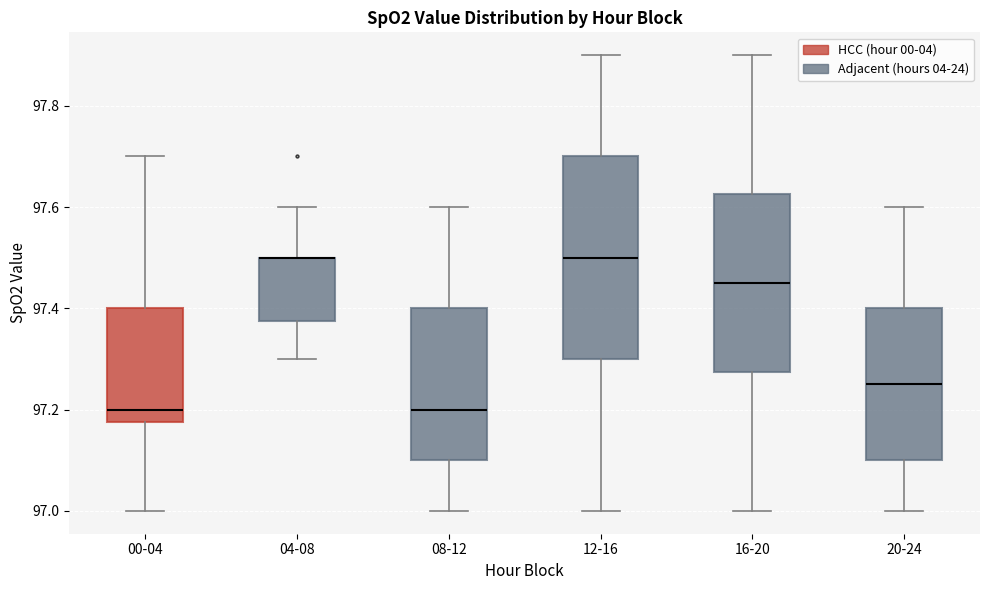

Where does the upper whisker of the box for 08-12 end on the y-axis? The values are not printed on the chart, so give them approximately, as read against the axis.

97.60